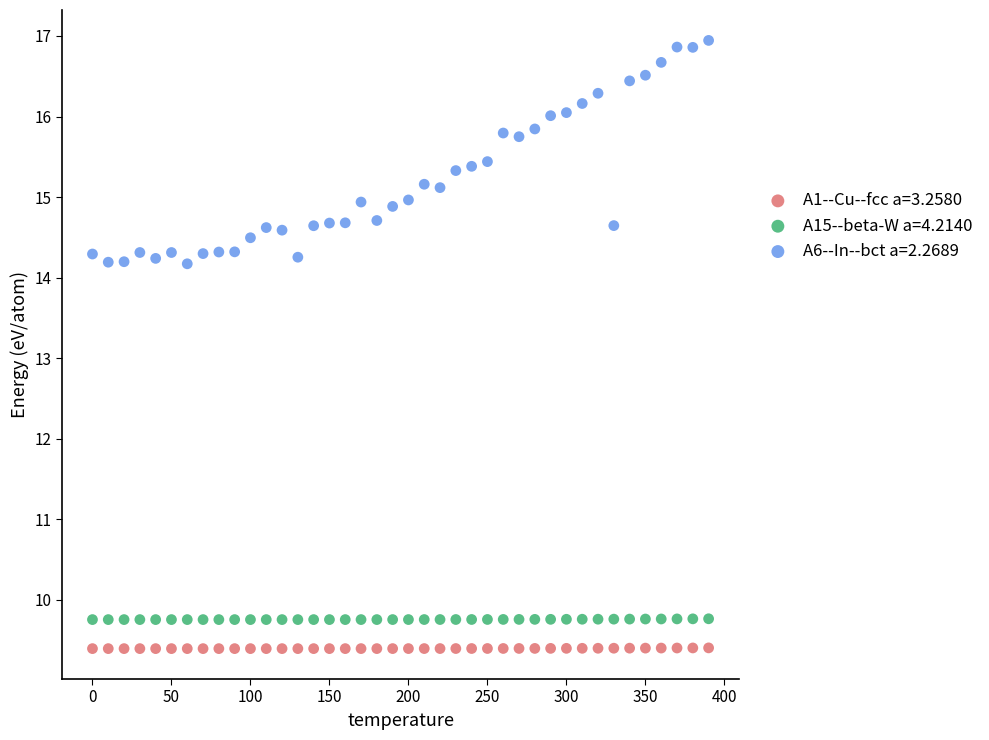

What is the X range (max minus min) for the scatter plot?

390.0